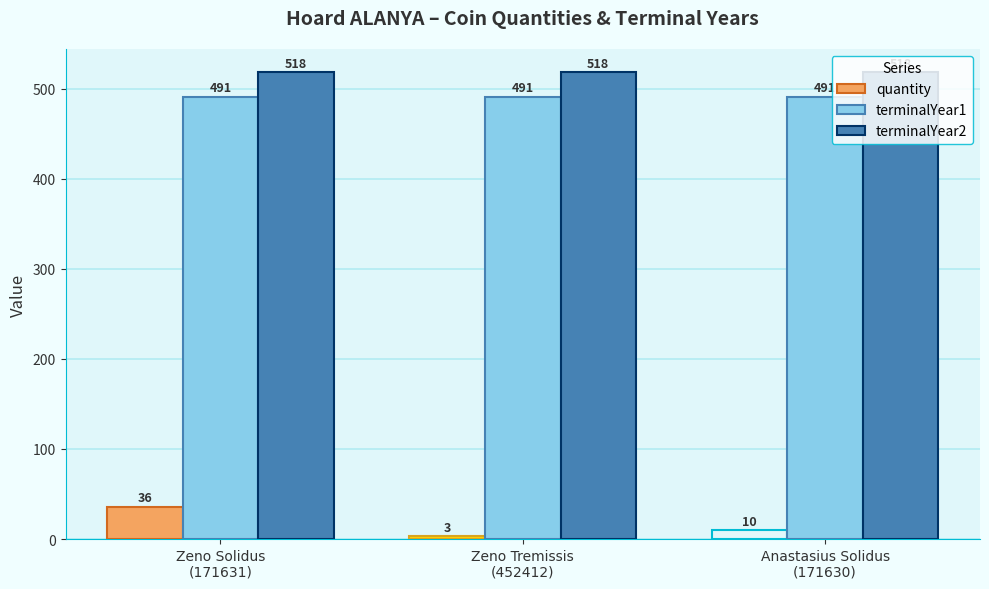

What are all the series names shown in the legend?

quantity, terminalYear1, terminalYear2